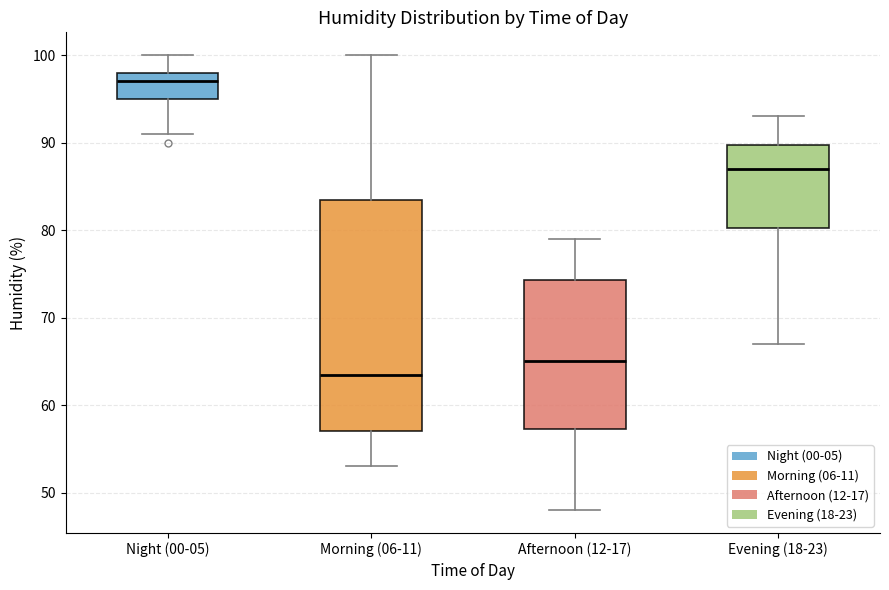

Where does the lower whisker of the box for Afternoon (12-17) end on the y-axis? The values are not printed on the chart, so give them approximately, as read against the axis.

48